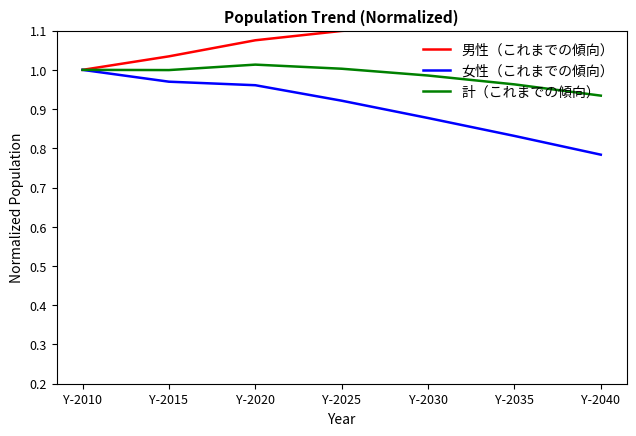

How many 女性（これまでの傾向） values are between 0 and 1?

7